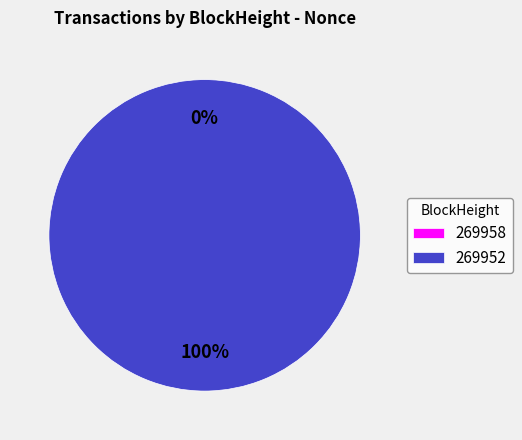

To the nearest percent, what is the average slice percentage?

50%